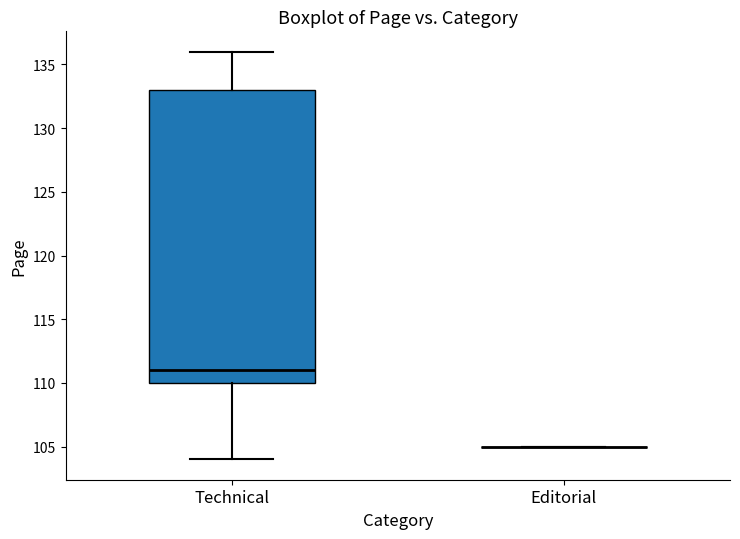

Which box is the tallest, from its lower edge to its upper edge?

Technical